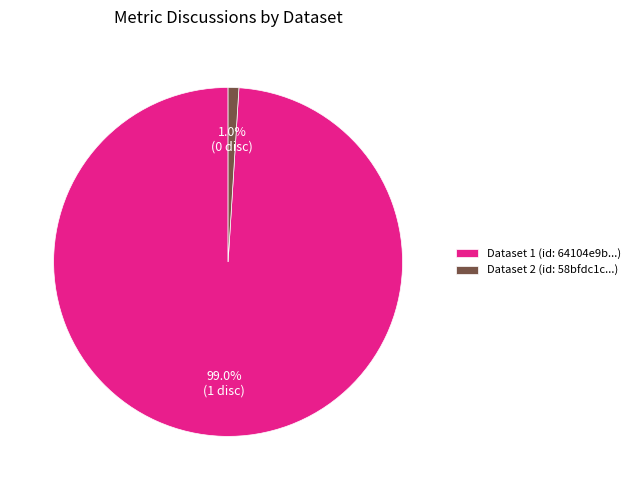

What is the smallest slice in the pie chart?

Dataset 2 (id: 58bfdc1c...)